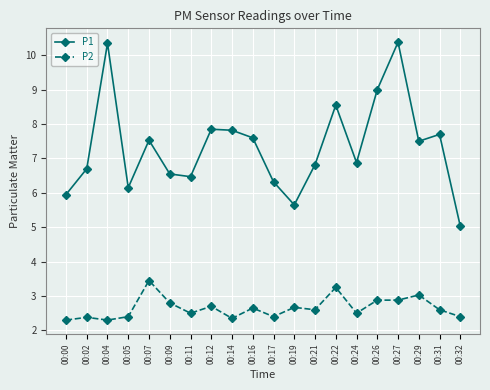

Which series has the largest total across all categories?

P1